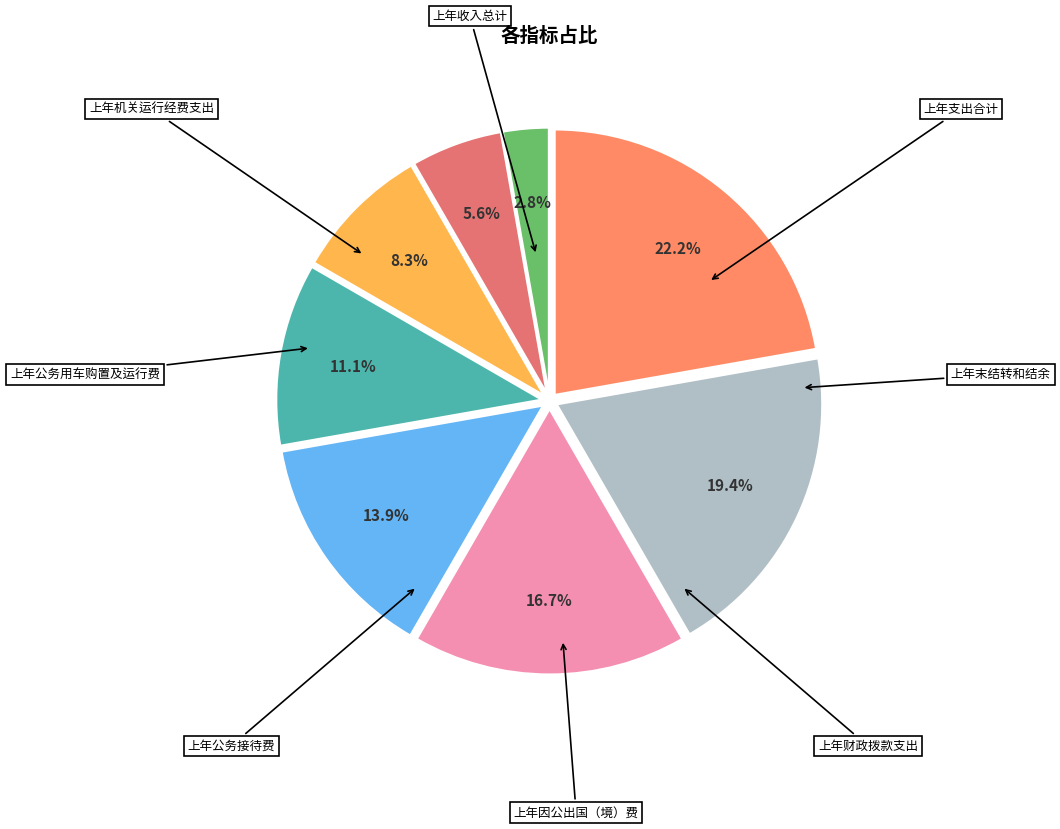

To the nearest percent, what is the difference between the largest and smallest slice percentages?

19%